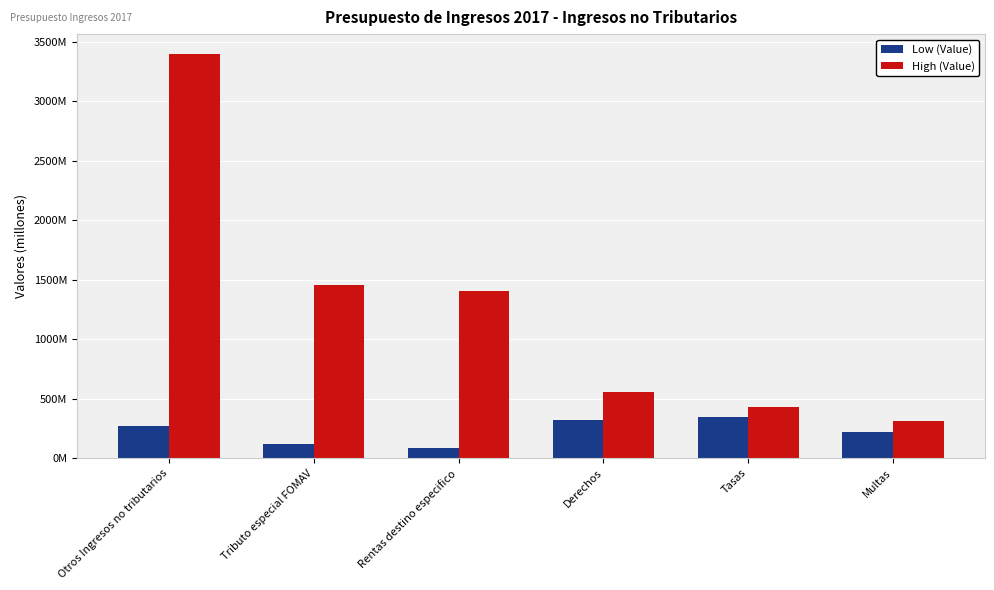

What is the difference between the highest and lowest values at Otros Ingresos no tributarios?

3124492319